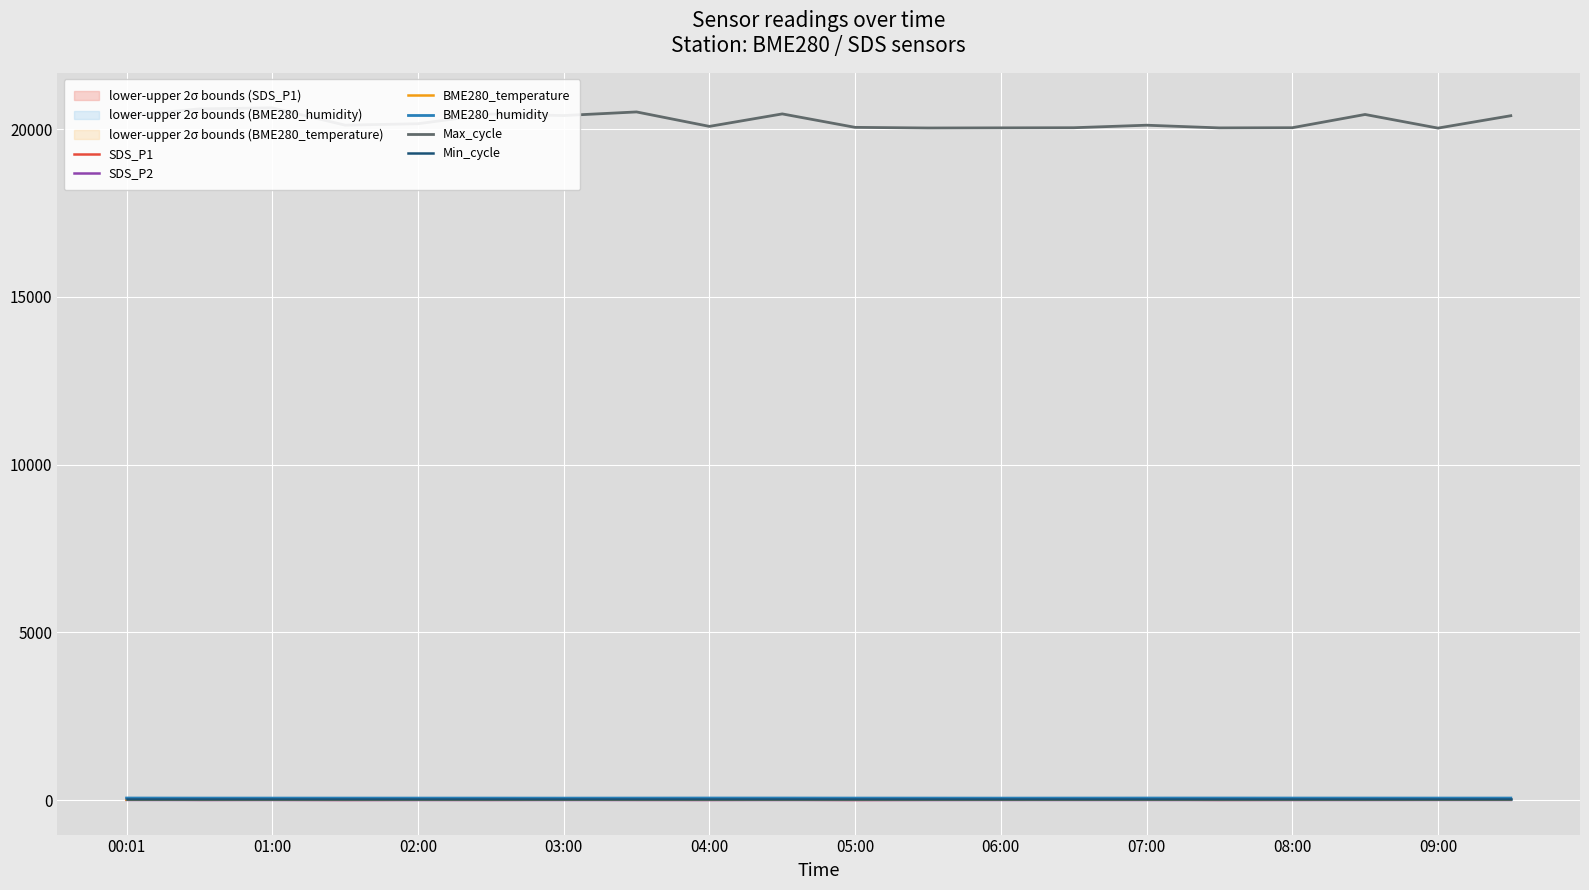

Where is SDS_P2 nearest to the value 1?

03:00